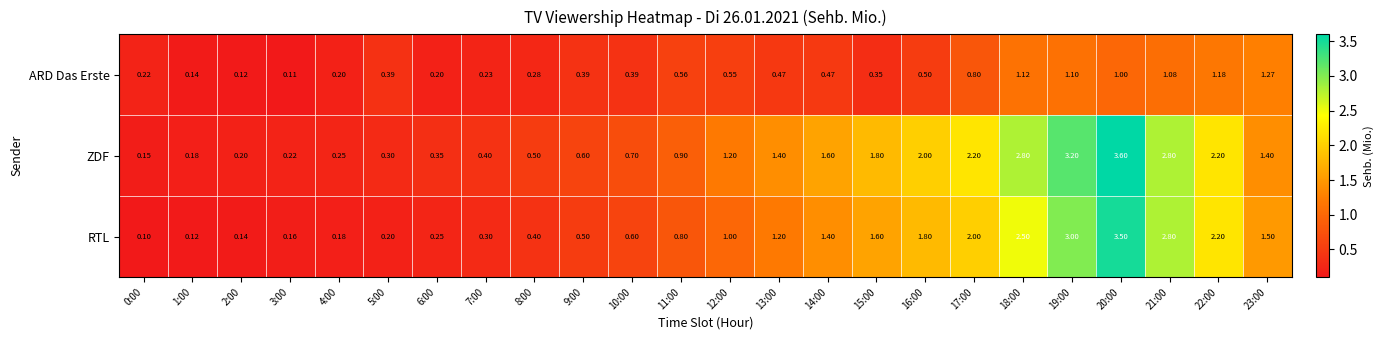

Which series has the largest range (max minus min)?

ZDF